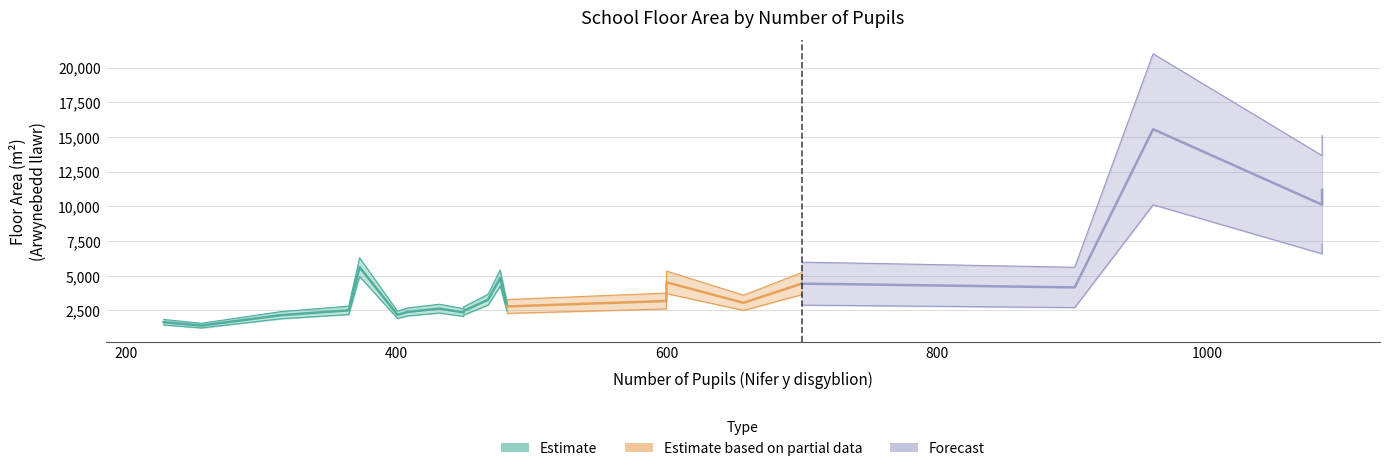

What is the label of the 15th point from the right?

King Richard III Infant and Nursery School